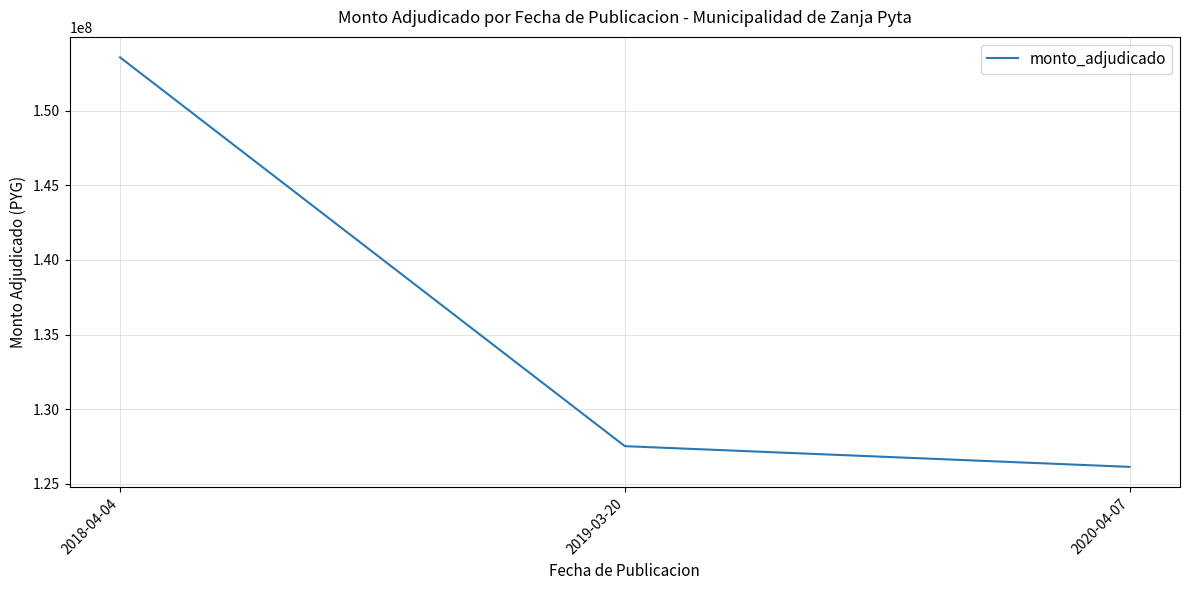

What is the ratio of the value at 2018-04-04 to the value at 2019-03-20?

1.2